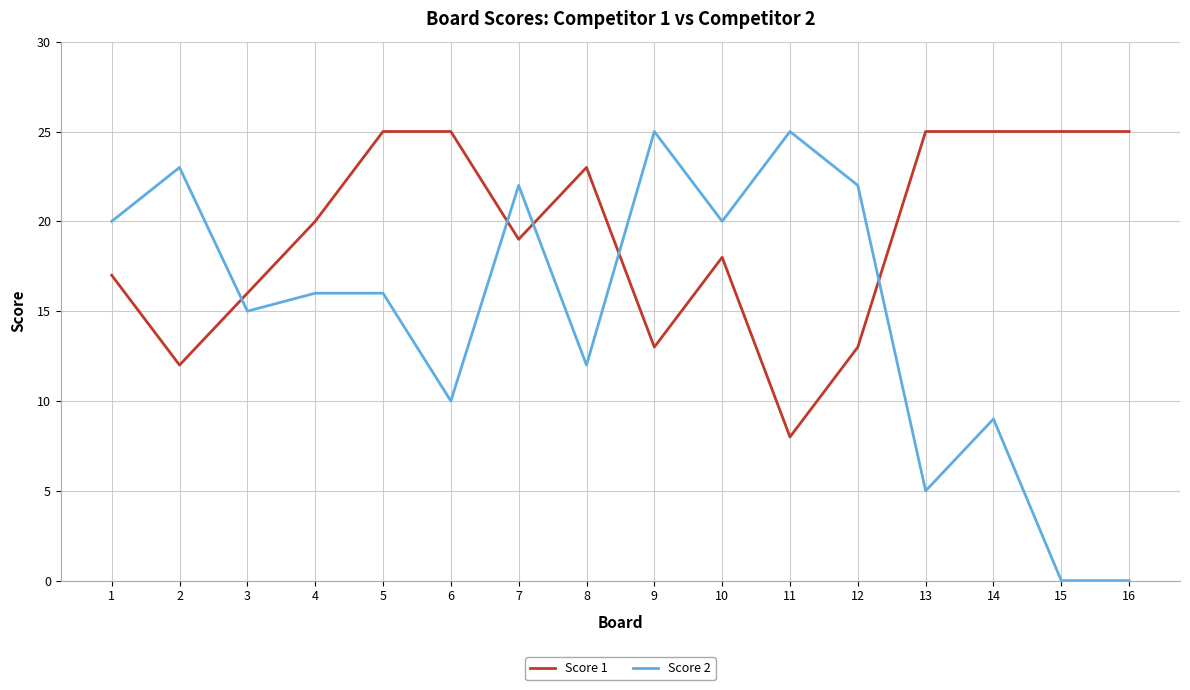

What are all the series names shown in the legend?

Score 1, Score 2